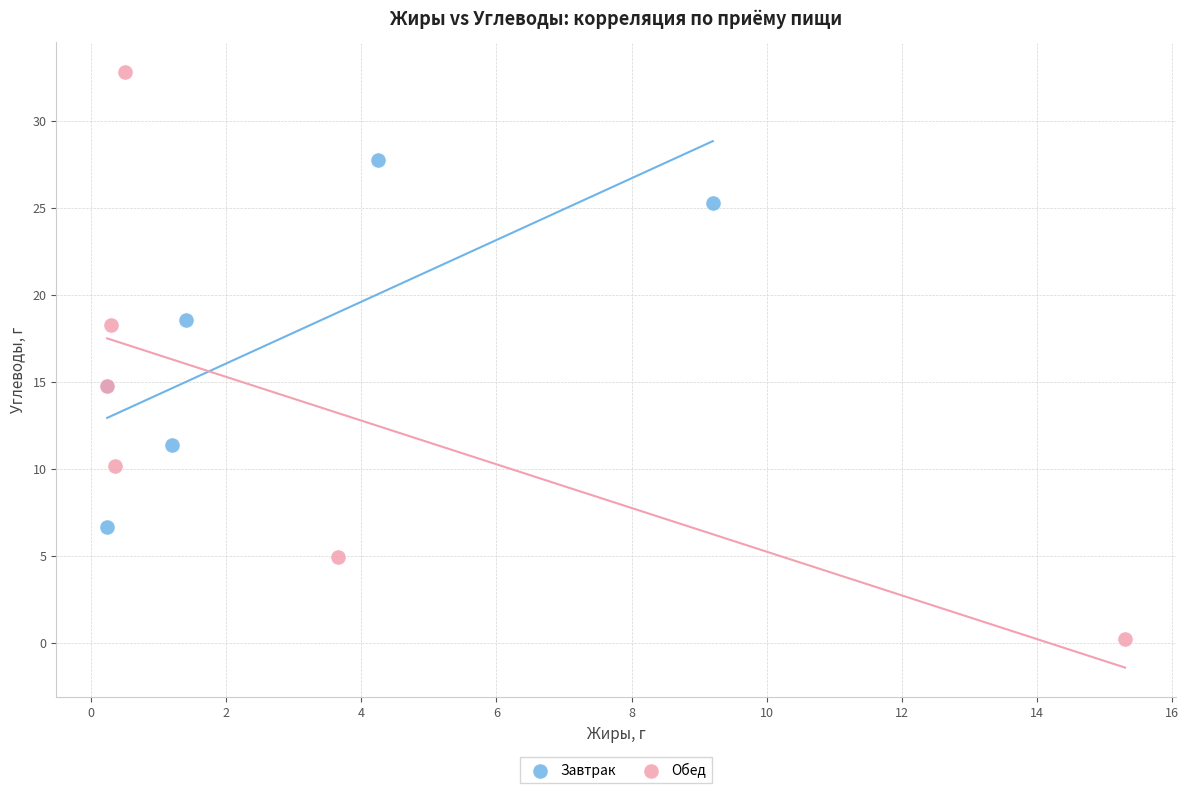

Which series reaches the maximum Y coordinate?

Обед